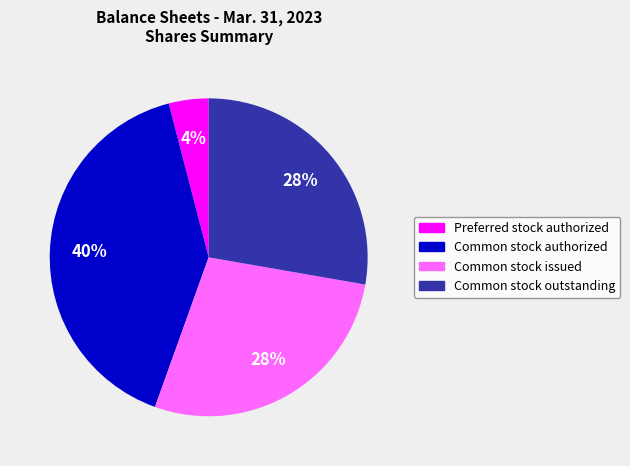

Between Common stock authorized and Common stock issued, which is larger?

Common stock authorized